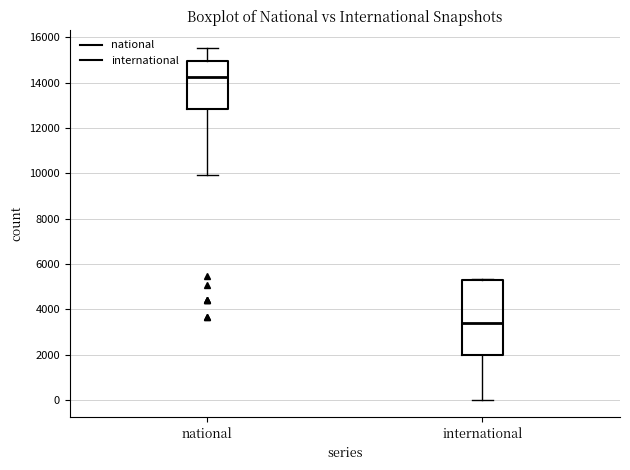

Where does the median line of the box for national sit on the y-axis? The values are not printed on the chart, so give them approximately, as read against the axis.

14200